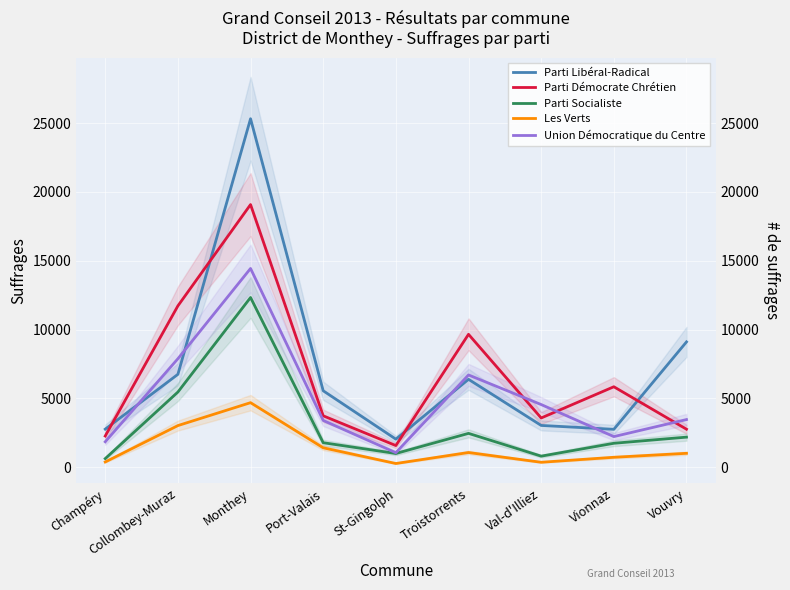

The Parti Démocrate Chrétien series shows 2257 at Champéry. True or false?

True